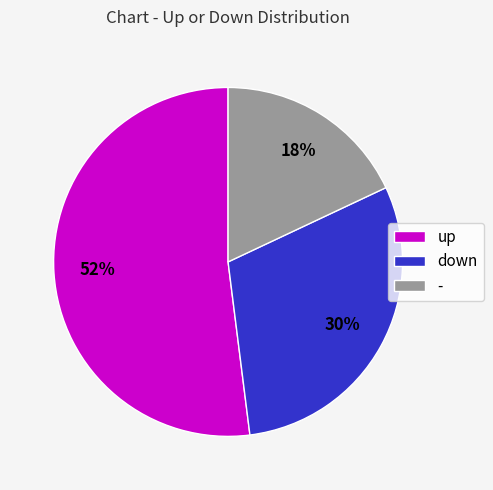

True or false: up accounts for 38% of the total.

False